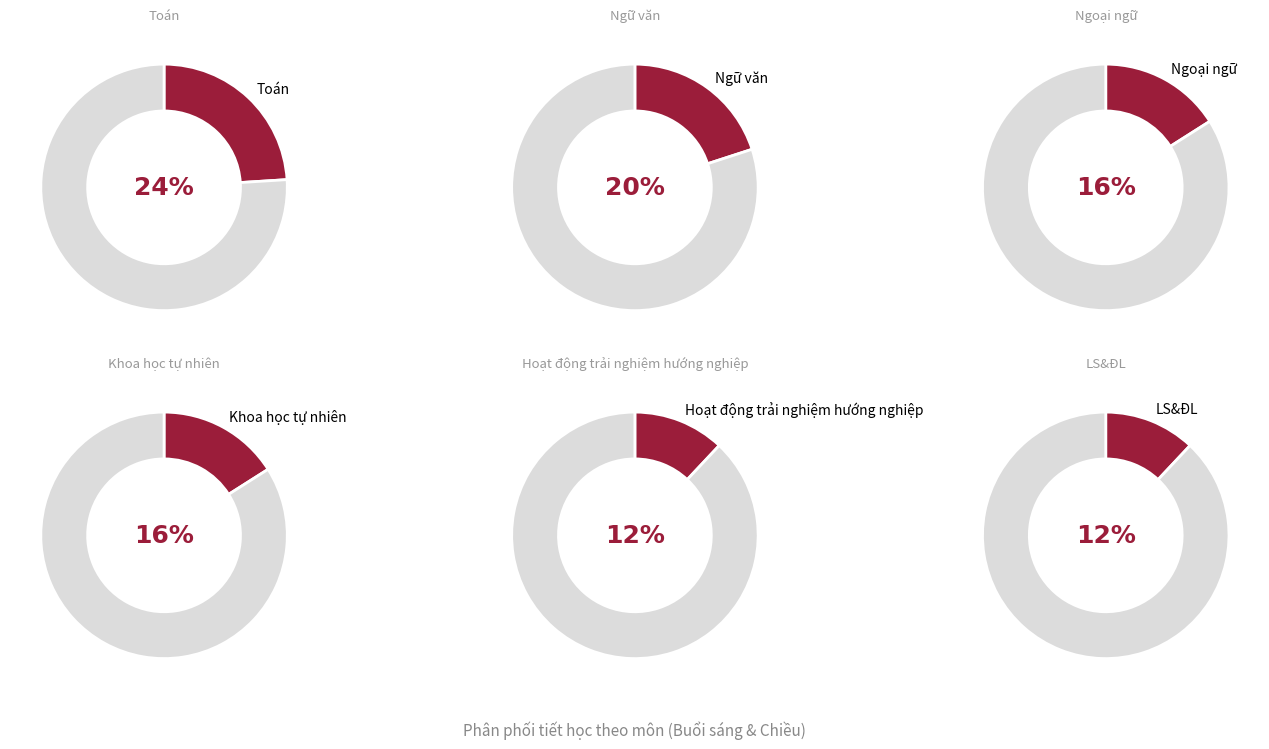

How many slices are in this pie chart?

6